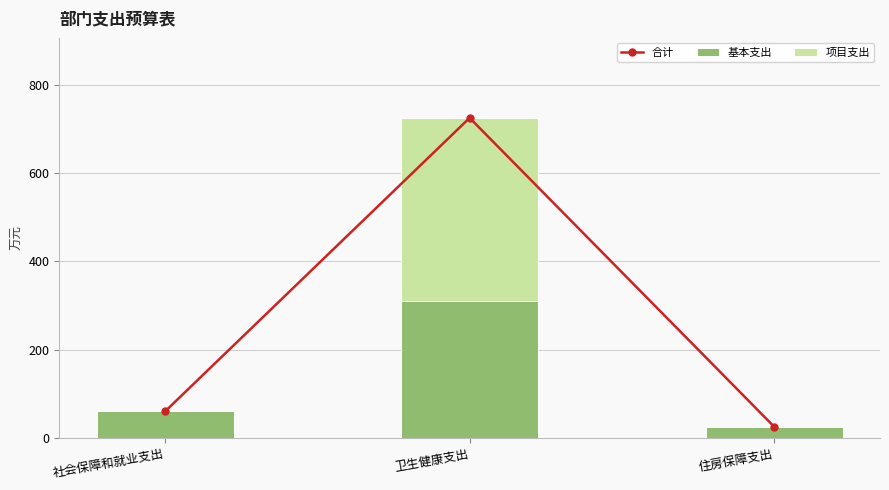

Reading left to right, list all the values displayed in this chart.

合计: 60.1	725.0	25.4
基本支出: 60.1	309.4	25.4
项目支出: 0.0	415.6	0.0